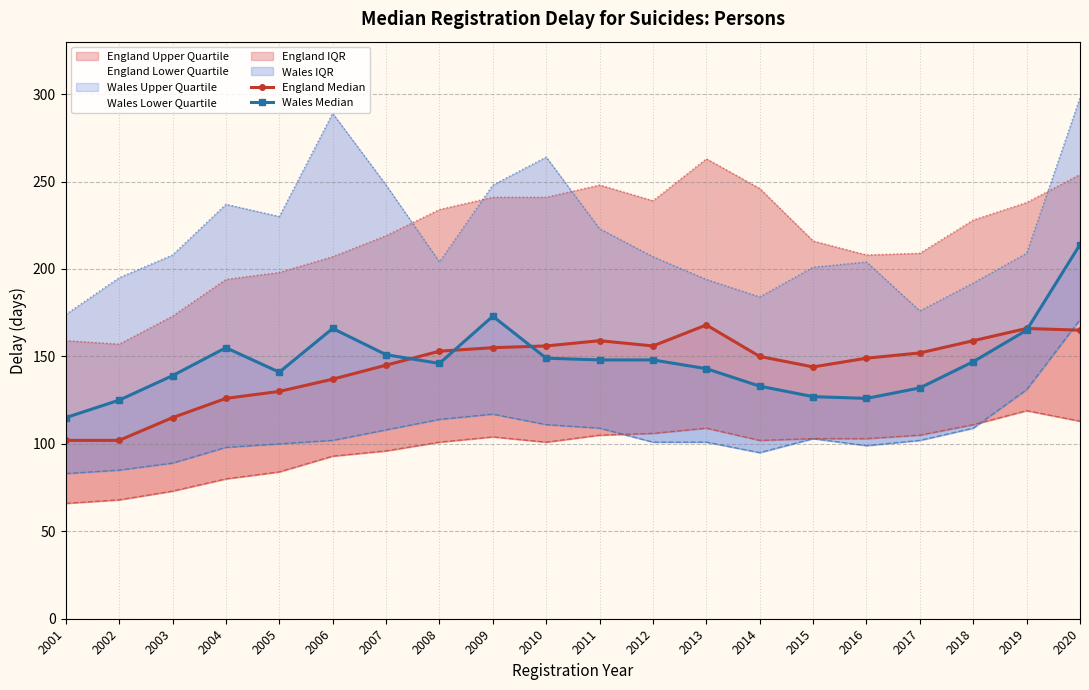

Is the value of Wales Median at 2009 greater than the value of England Median at 2009?

Yes